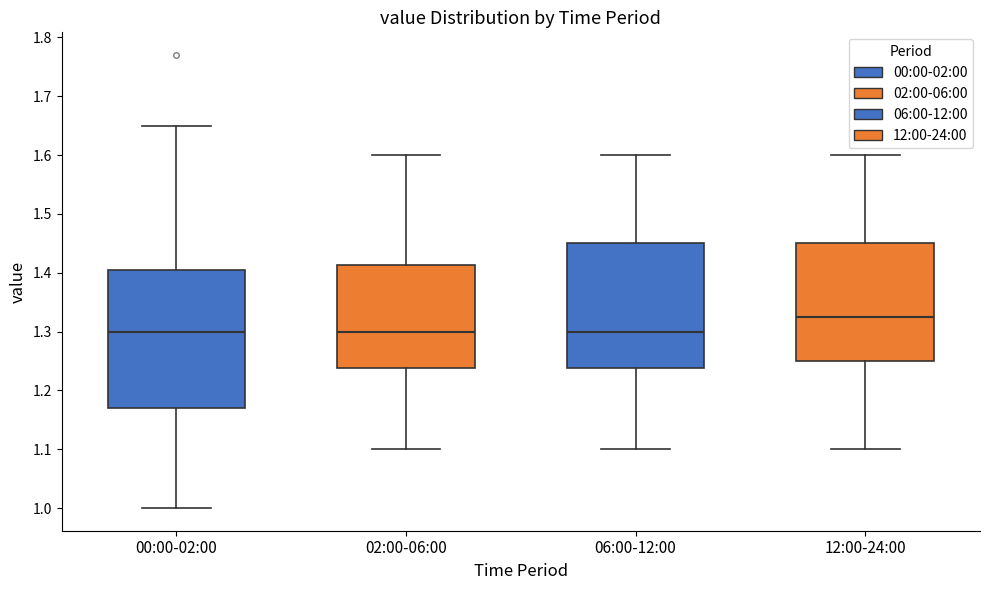

Reading left to right, transcribe this box plot: for each box, give where its median line is, the range the box spans, and where its two whiskers end, as read against the y-axis. The values are not printed on the chart, so give them approximately, as read against the axis.

00:00-02:00: median 1.30, box 1.17 to 1.41, whiskers 1.00 to 1.65
02:00-06:00: median 1.30, box 1.24 to 1.41, whiskers 1.10 to 1.60
06:00-12:00: median 1.30, box 1.24 to 1.45, whiskers 1.10 to 1.60
12:00-24:00: median 1.33, box 1.25 to 1.45, whiskers 1.10 to 1.60